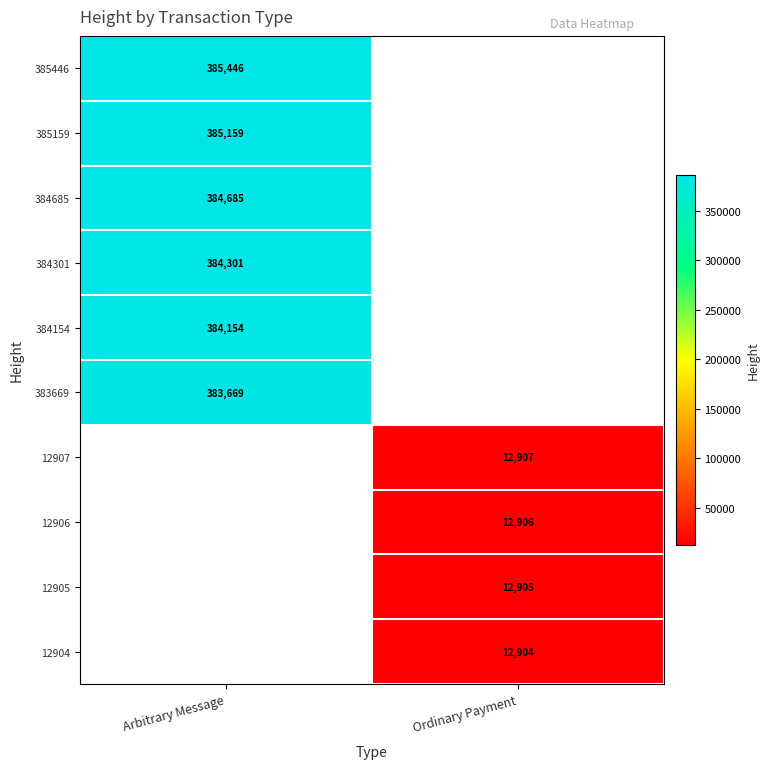

Is the value of 12904 at Ordinary Payment greater than the value of 12905 at Ordinary Payment?

No